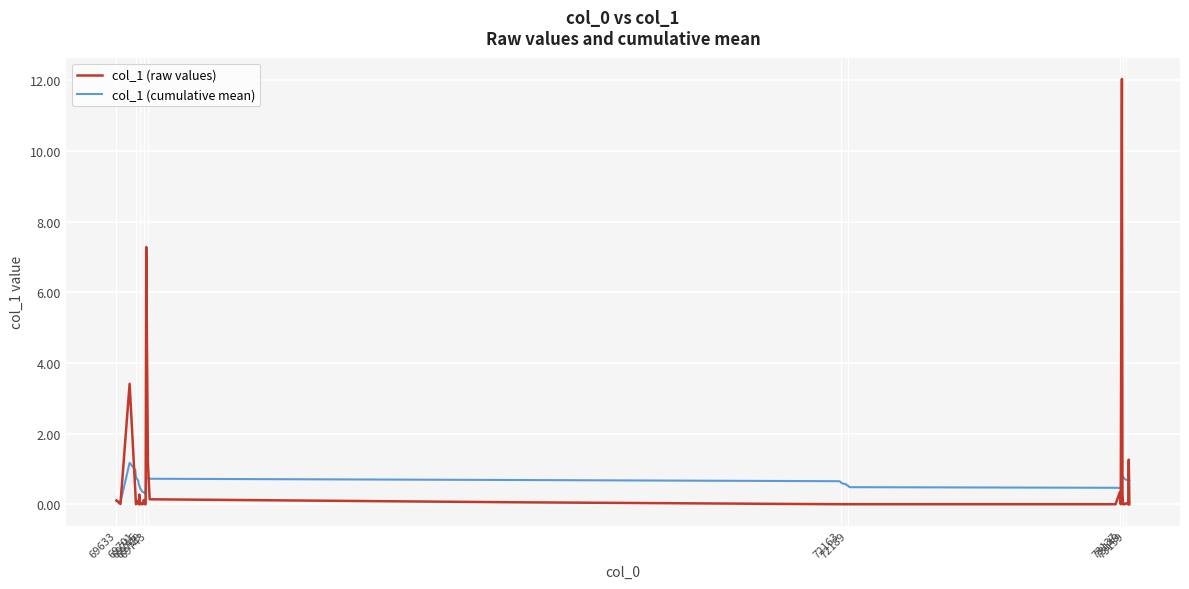

Is this an area chart (filled region under the line)?

No